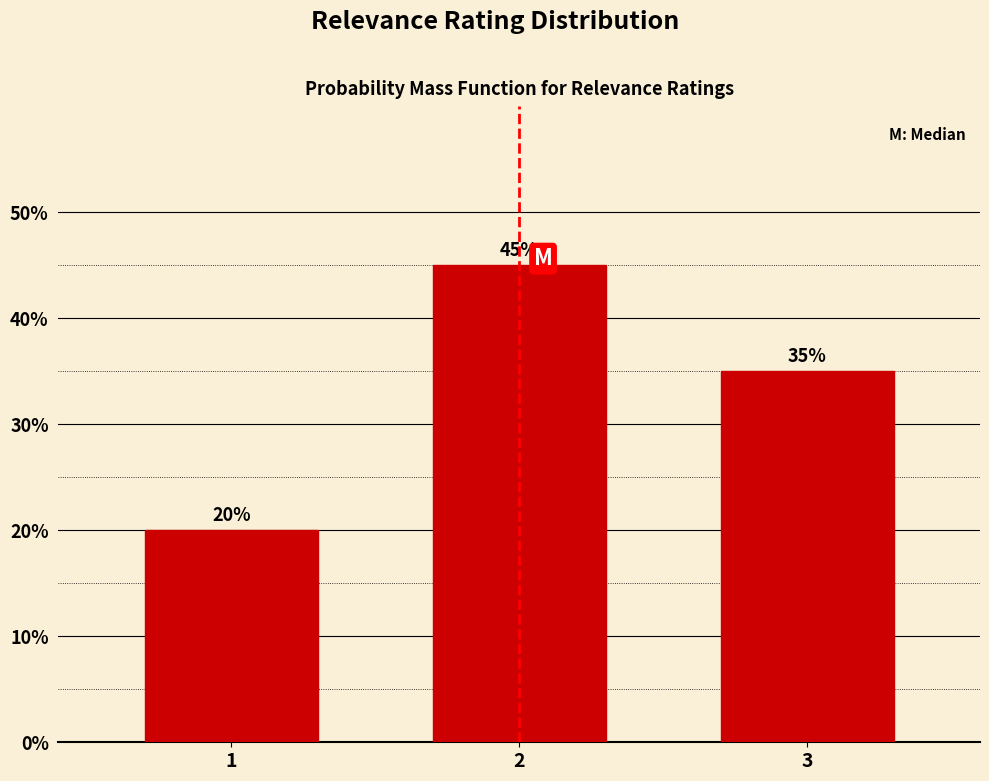

Reading left to right, what are all the values shown in this chart?

1=20	2=45	3=35